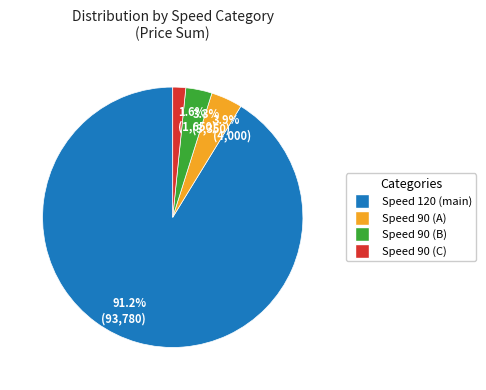

Which has a higher value, 91.2% (93,780) or 3.3% (3,350)?

91.2% (93,780)